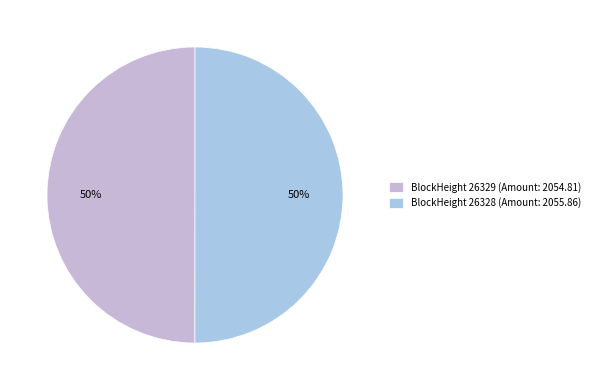

Count the number of slices in the pie.

2